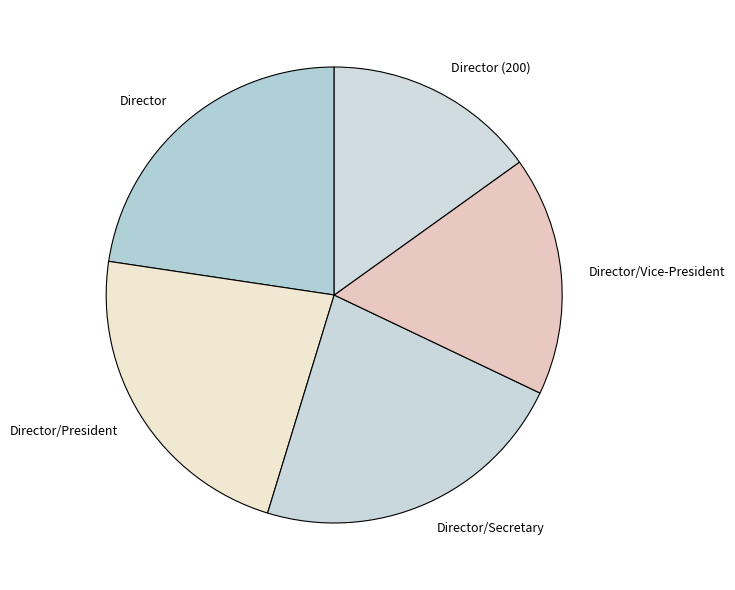

Is the sum of Director/President and Director greater than half?

No